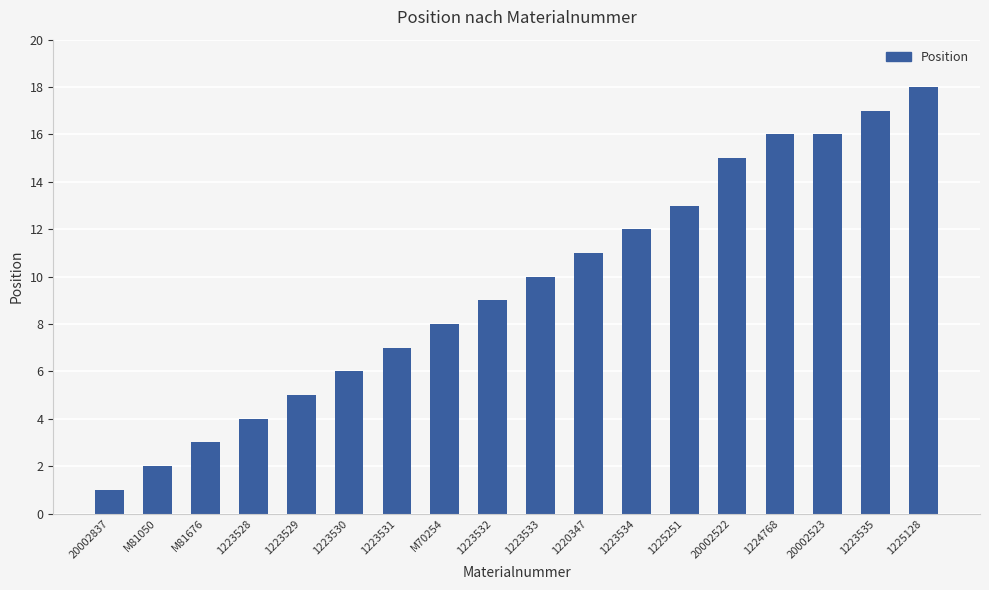

What is the difference between the second highest and minimum values?

16